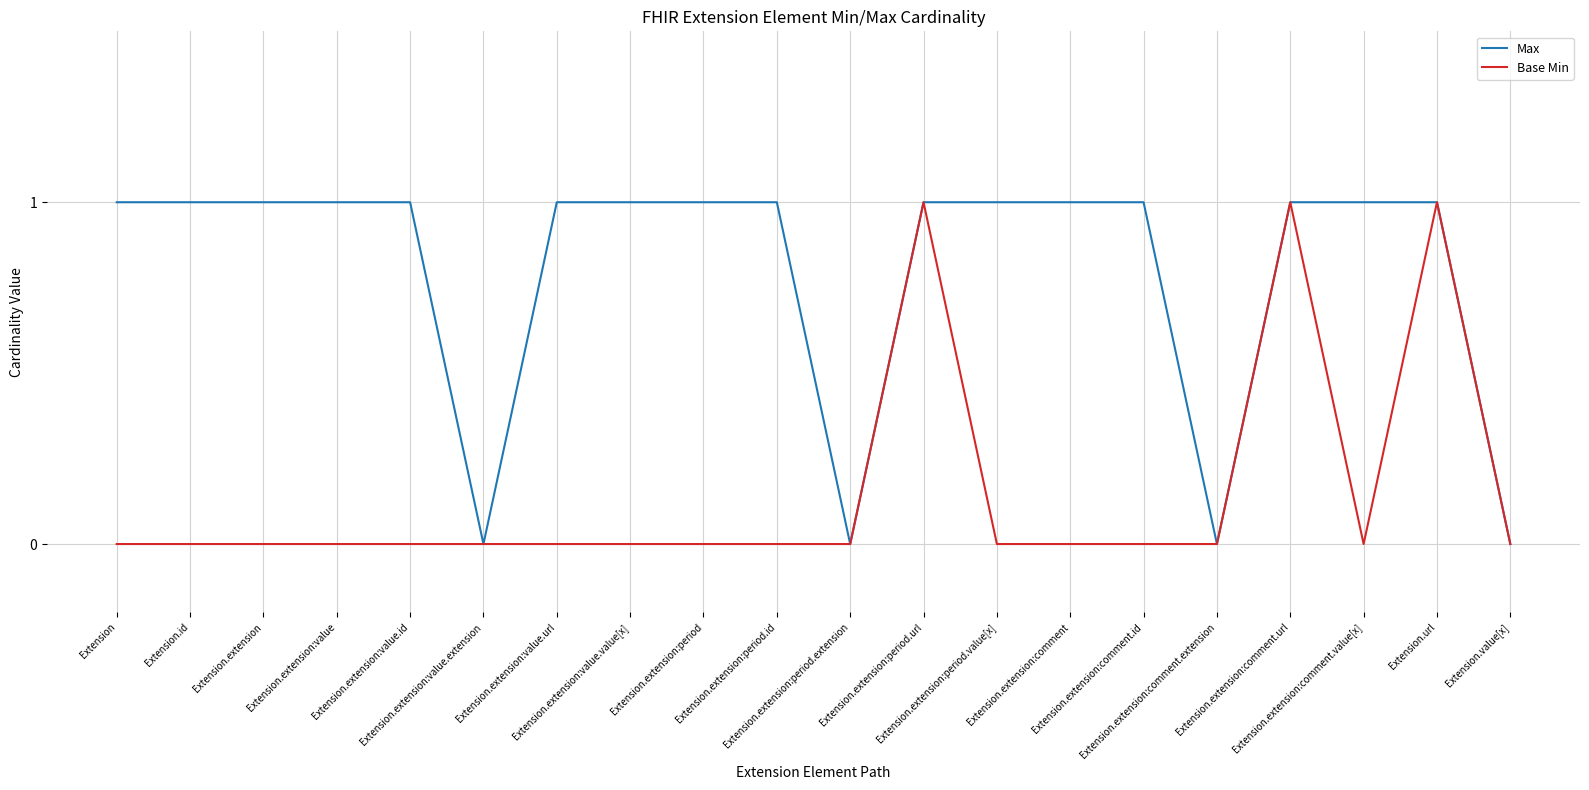

Rank the series by their average value, from lowest to highest.

Base Min, Max